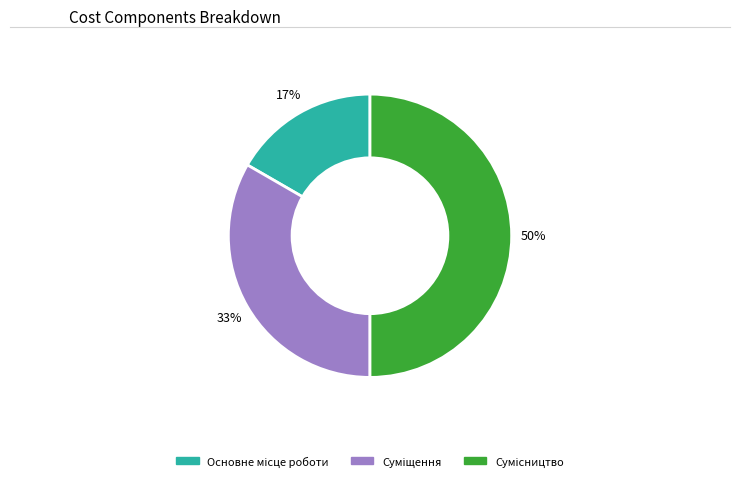

To the nearest percent, what is the difference between the largest and smallest slice percentages?

33%